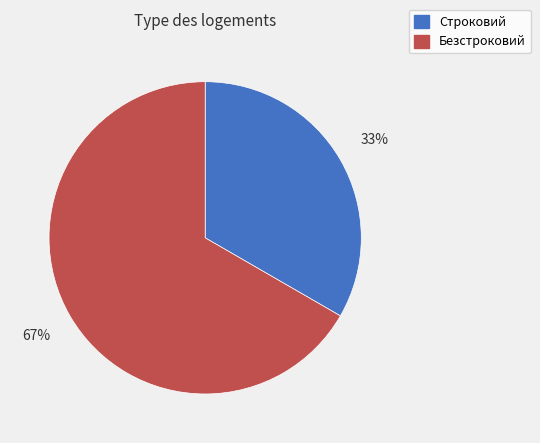

Is Безстроковий the majority of the pie?

Yes